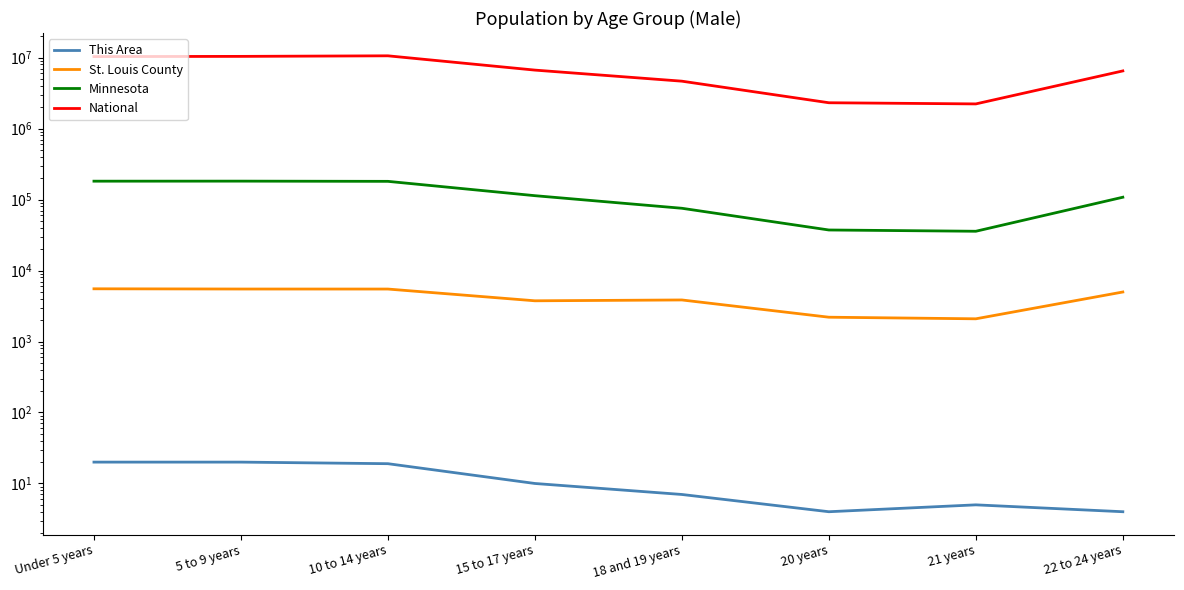

Count the number of categories in the chart.

8